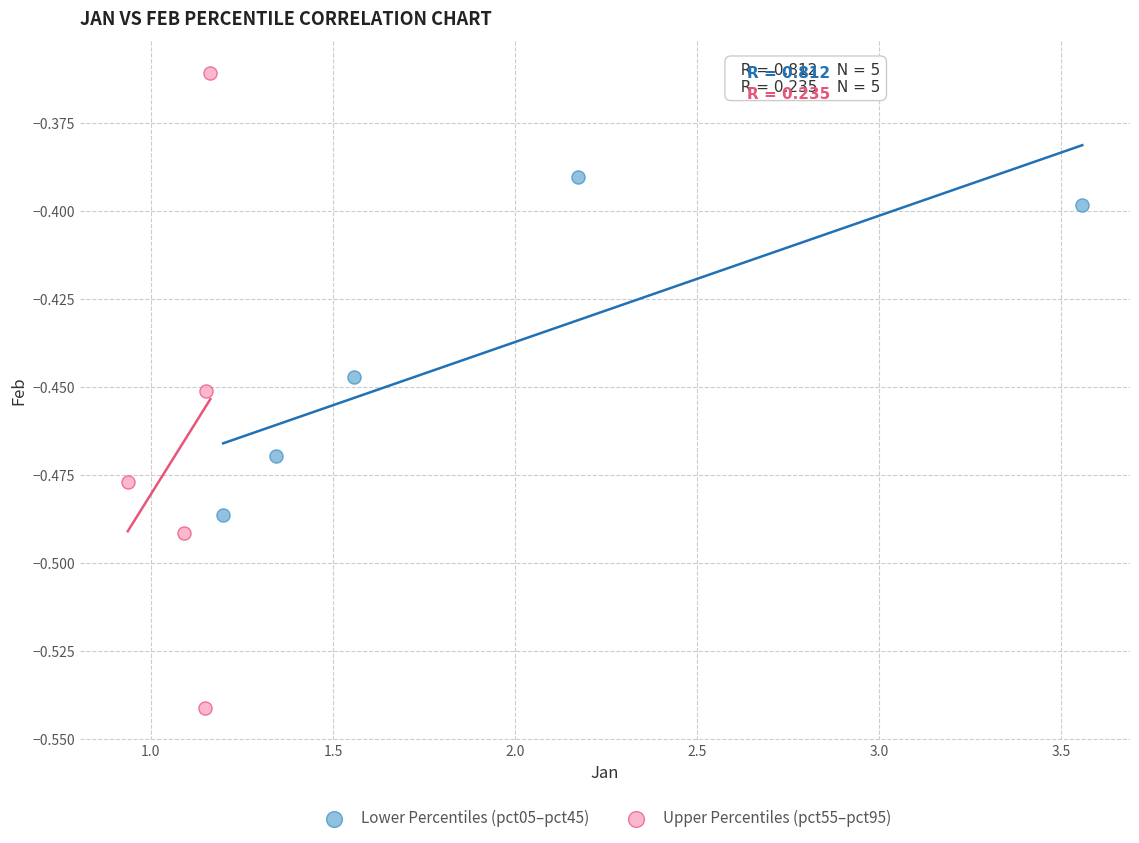

What are all the series names shown in the legend?

Lower Percentiles (pct05–pct45), Upper Percentiles (pct55–pct95)